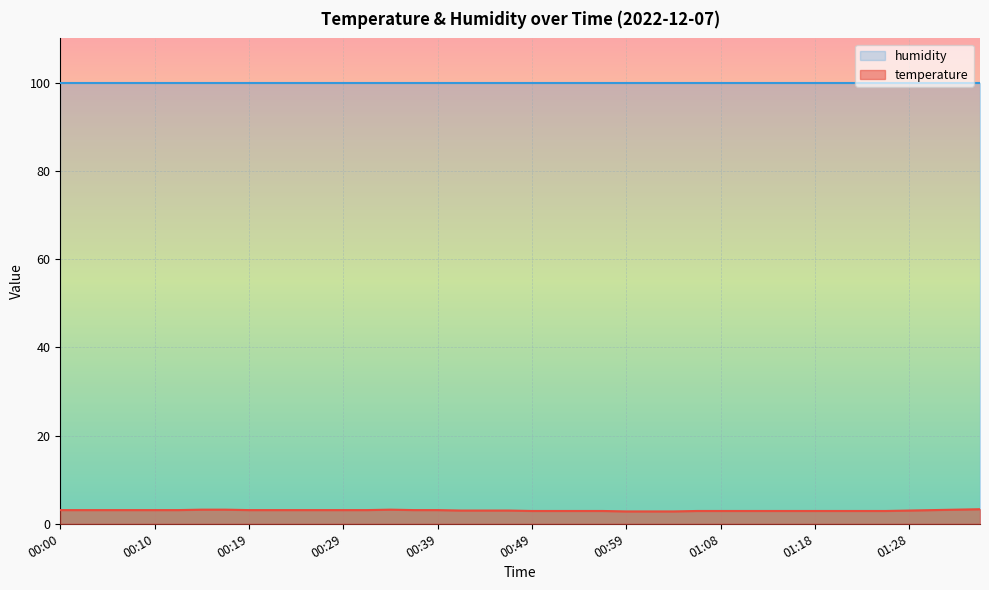

Where is the first local maximum?

00:34